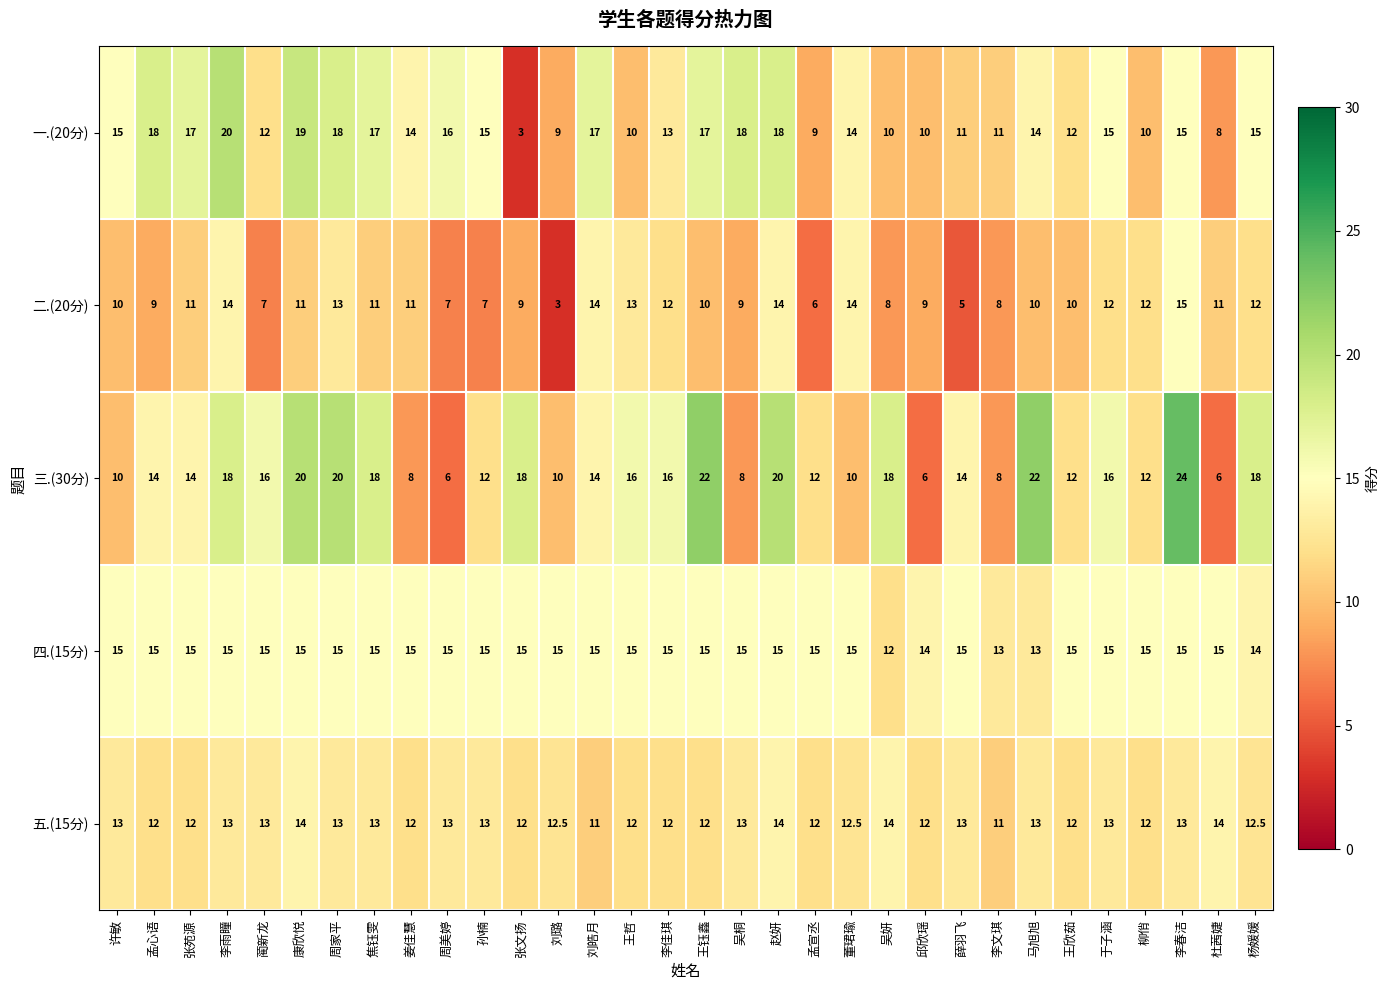

Which series has the largest range (max minus min)?

三.(30分)